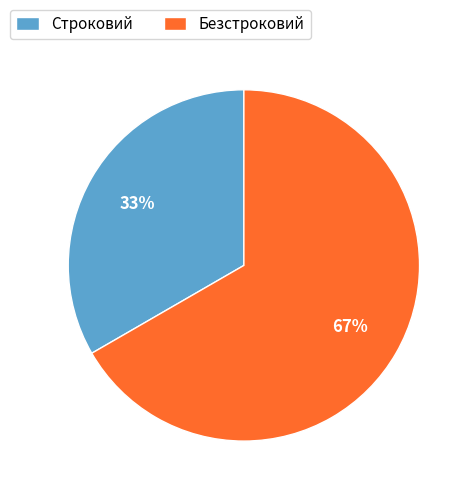

Count the number of slices in the pie.

2